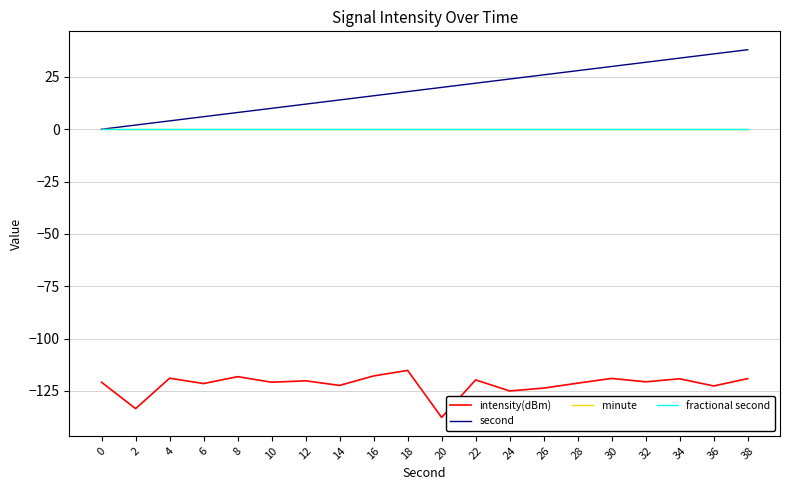

The value of fractional second at 4 is 0.0. True or false?

True